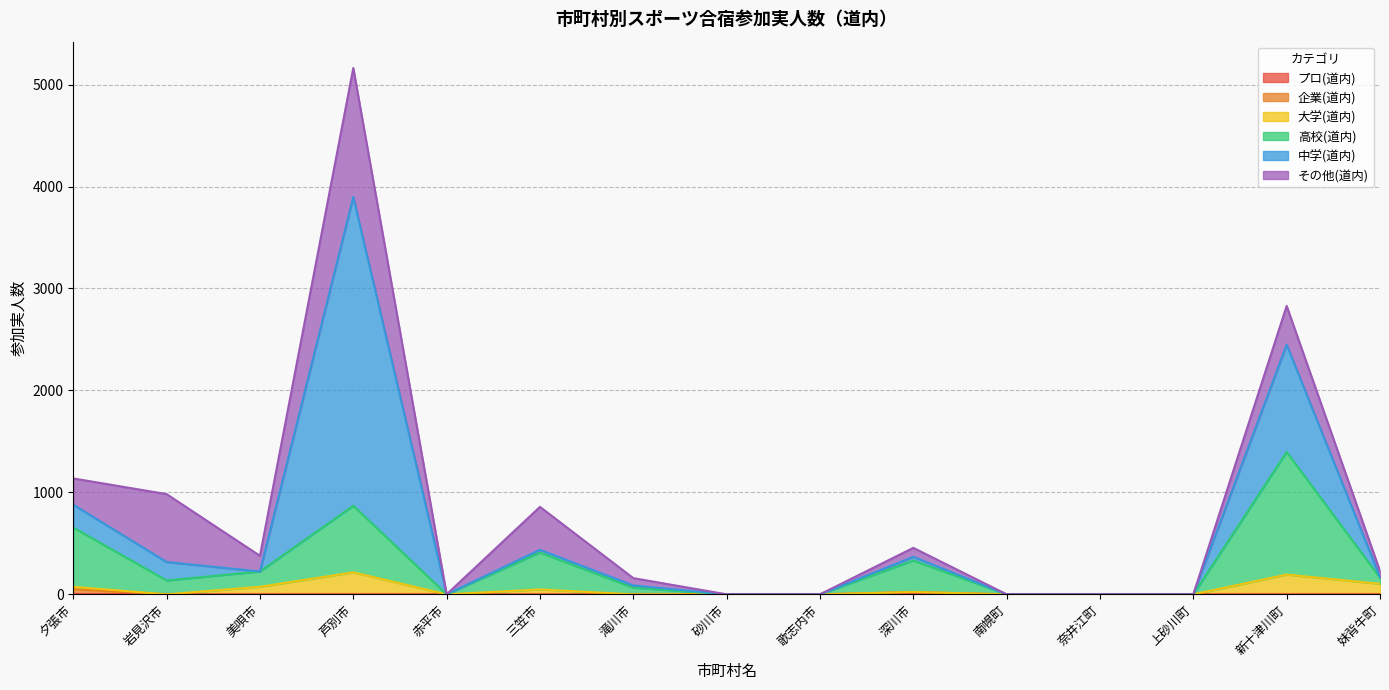

At which label does 高校(道内) reach its peak?

新十津川町